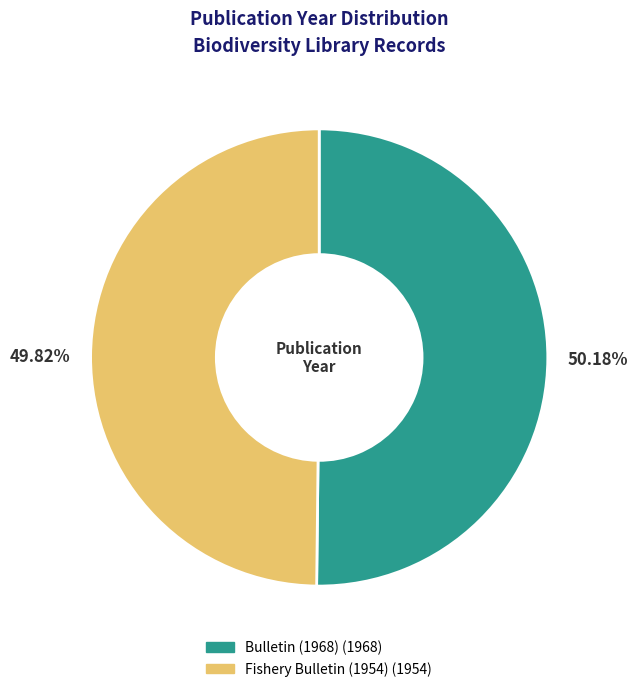

What percentage is NOT represented by Fishery Bulletin (1954)?

50.2%